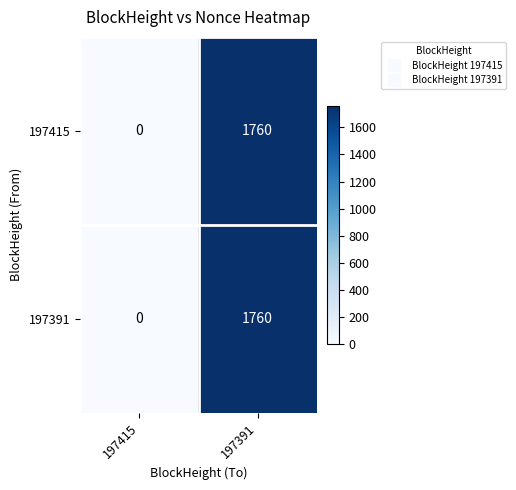

Which category has the lowest value in the 197415 series?

197415